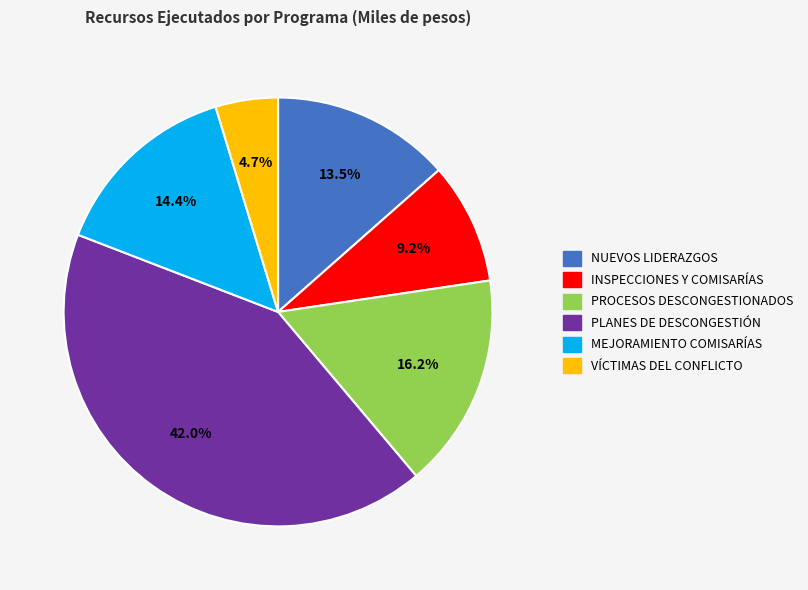

To the nearest percent, what portion does PROCESOS DESCONGESTIONADOS represent?

16%